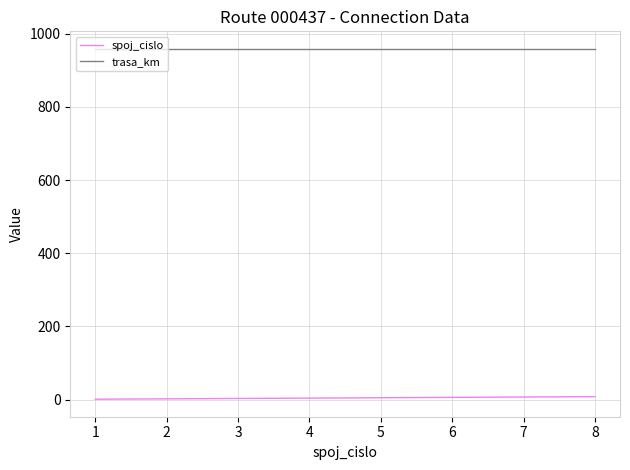

At 8, list the series in order from smallest to largest.

spoj_cislo, trasa_km